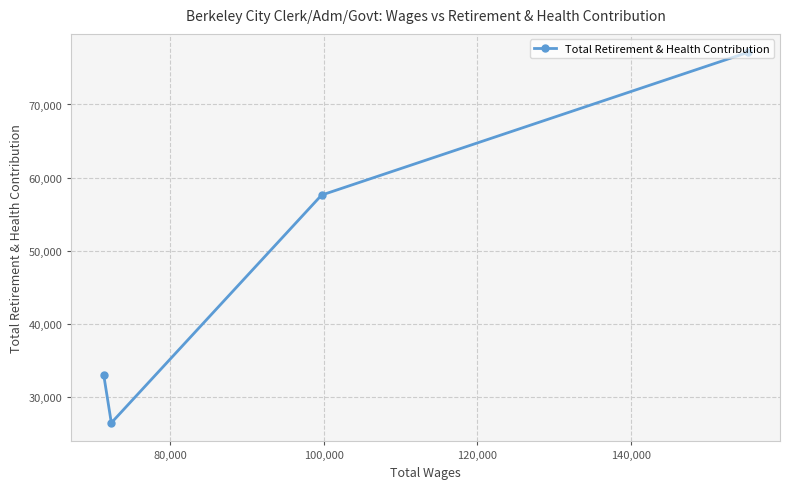

What is the difference between the maximum and minimum values?

50669